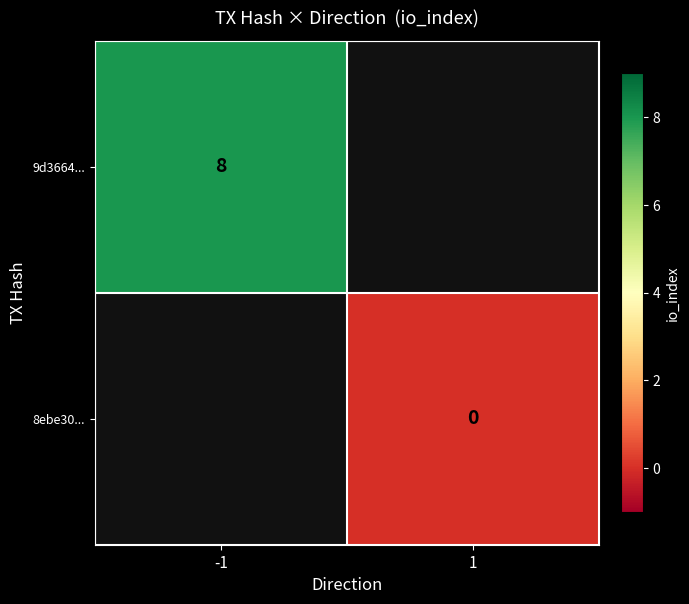

The value of 9d3664... at -1 is 8. True or false?

True